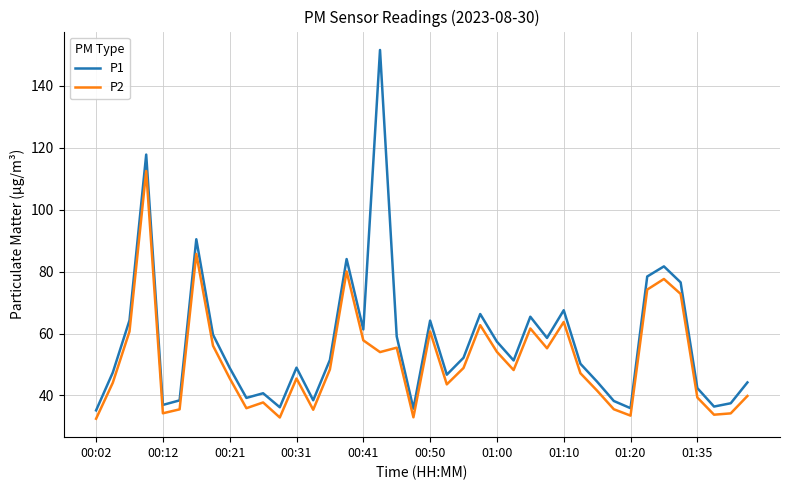

What is the highest value of the P1 series?

151.6